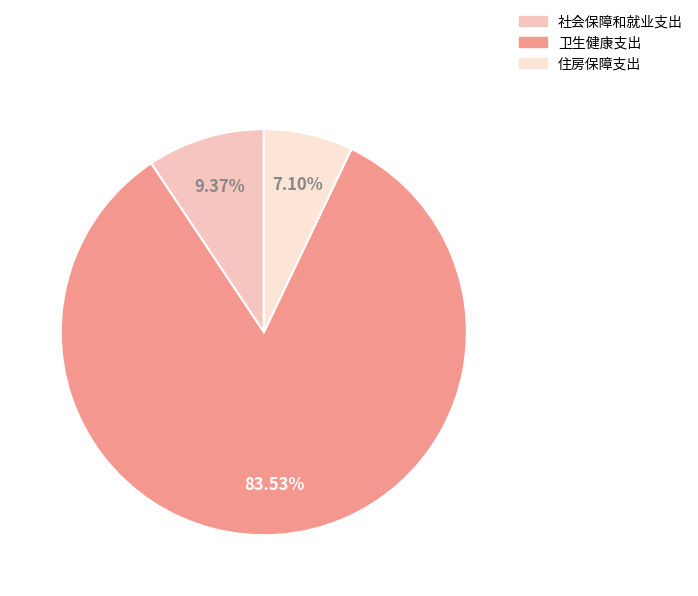

How many slices are in this pie chart?

3